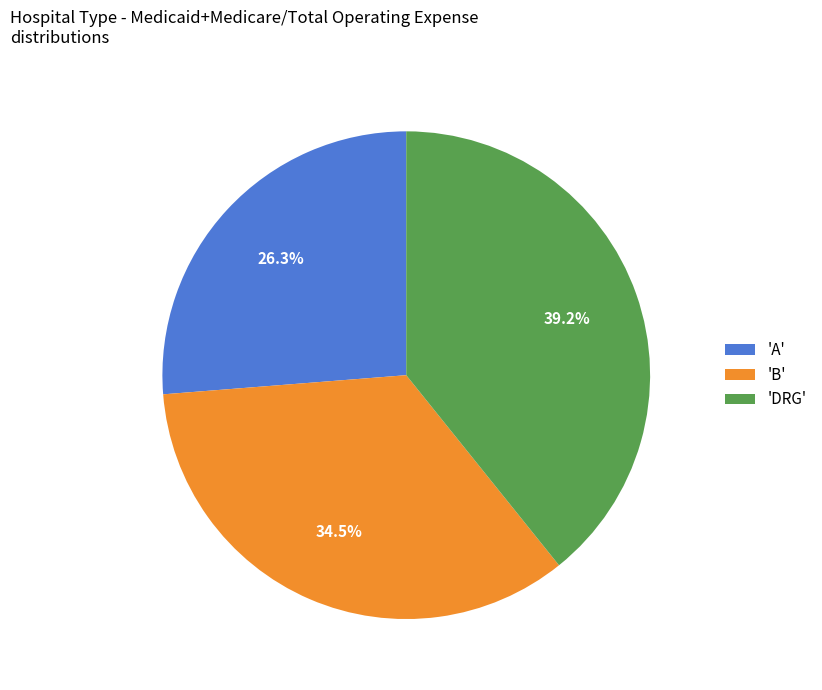

What percentage do 'A' and 'DRG' together represent?

65.5%